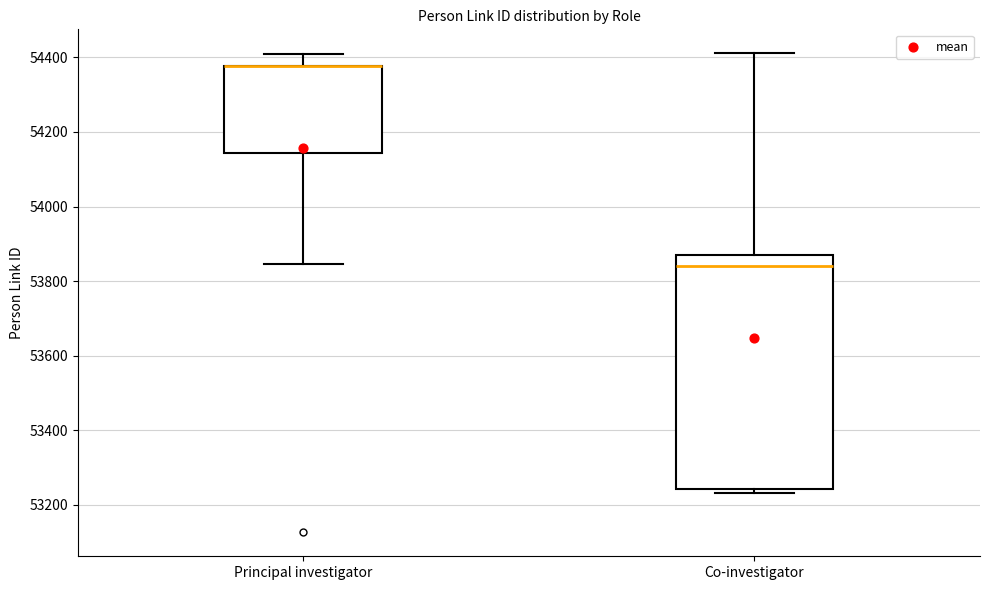

Reading left to right, read every box against the y-axis: the position of its median line, the range the box covers, and the ends of its whiskers. The values are not printed on the chart, so give them approximately, as read against the axis.

Principal investigator: median 54380 (drawn on the box's upper edge), box 54140 to 54380, whiskers 53840 to 54420
Co-investigator: median 53840, box 53240 to 53880, whiskers 53240 (just below the box's lower edge) to 54420